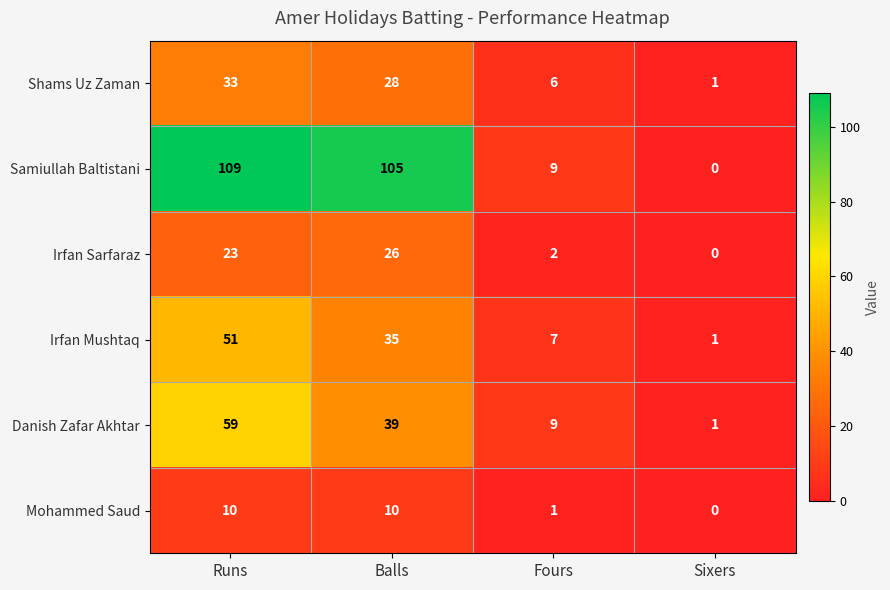

Which series has the widest spread of values?

Samiullah Baltistani